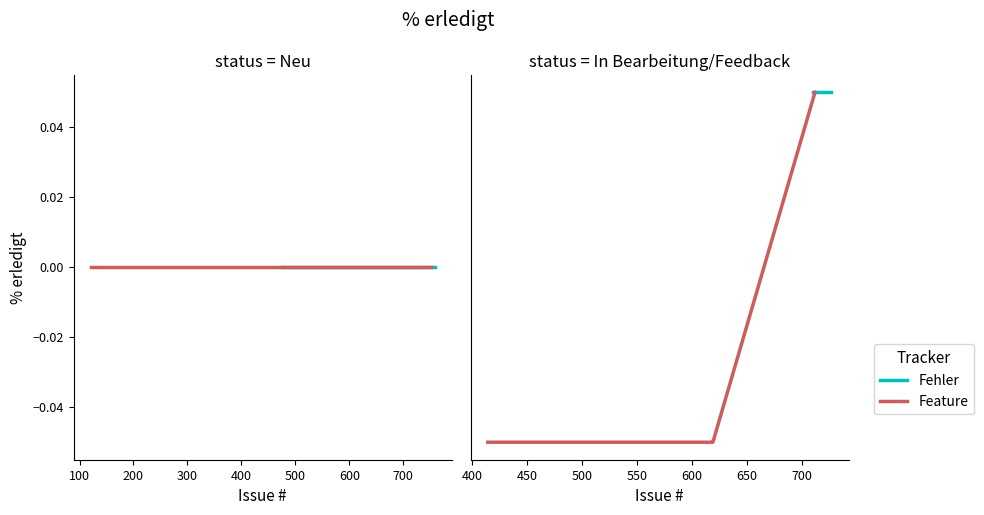

True or false: Fehler and Feature cross at least once.

False